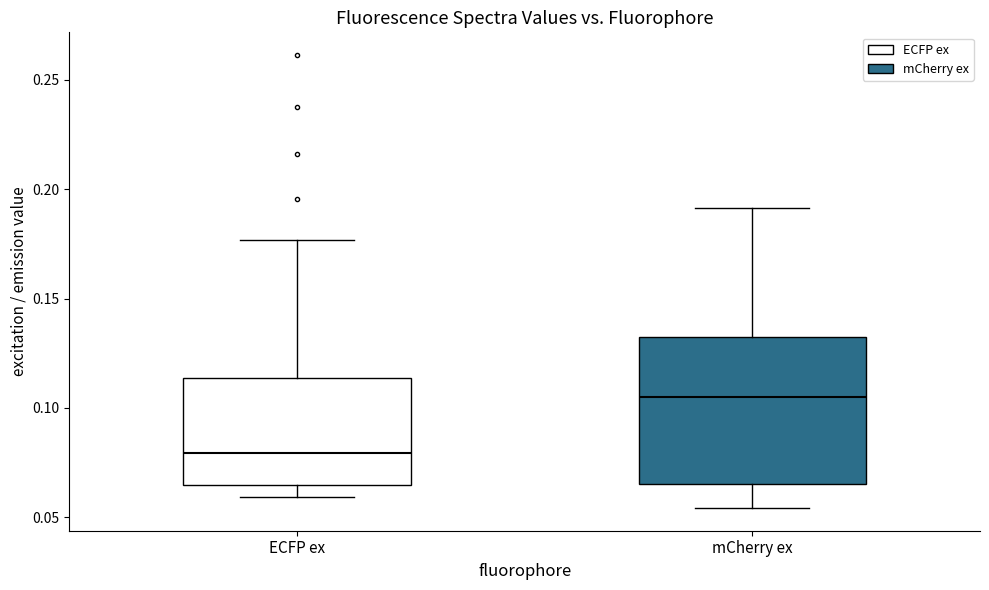

Which box has the lowest median line?

ECFP ex